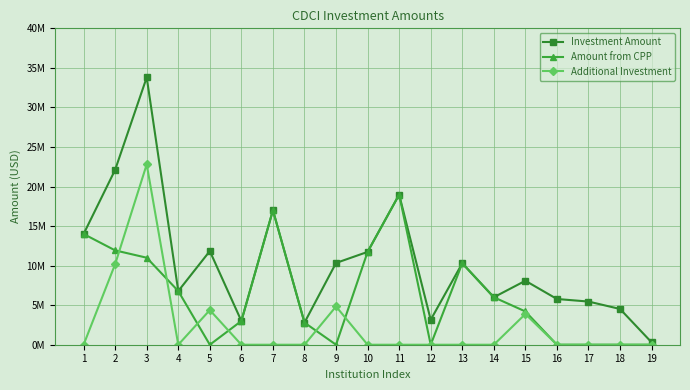

List the series in order of their peak value, highest first.

Investment Amount, Additional Investment, Amount from CPP